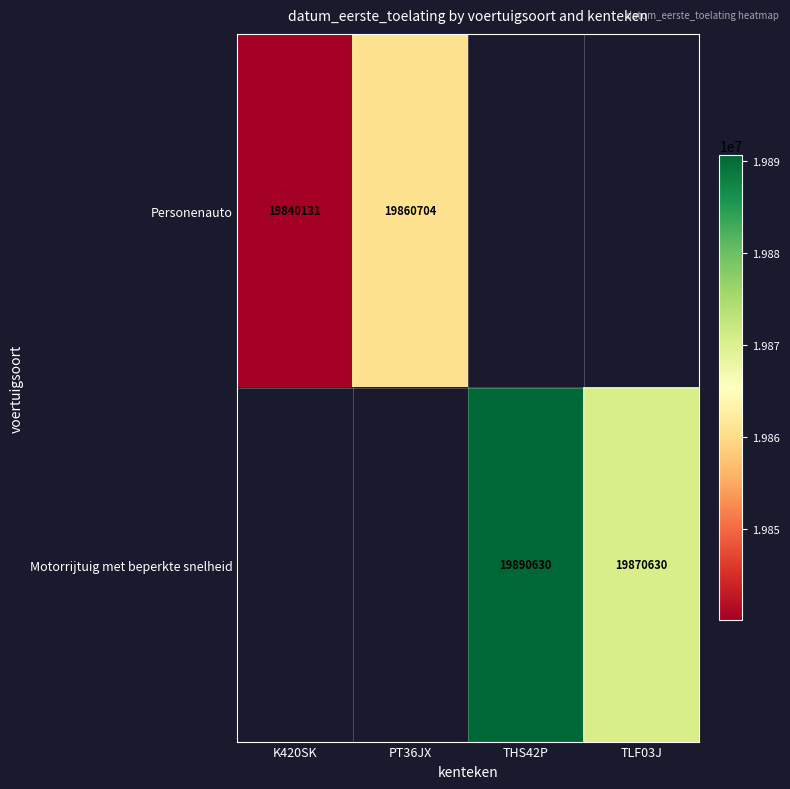

Is it true that Motorrijtuig met beperkte snelheid equals 19890630 at THS42P?

True